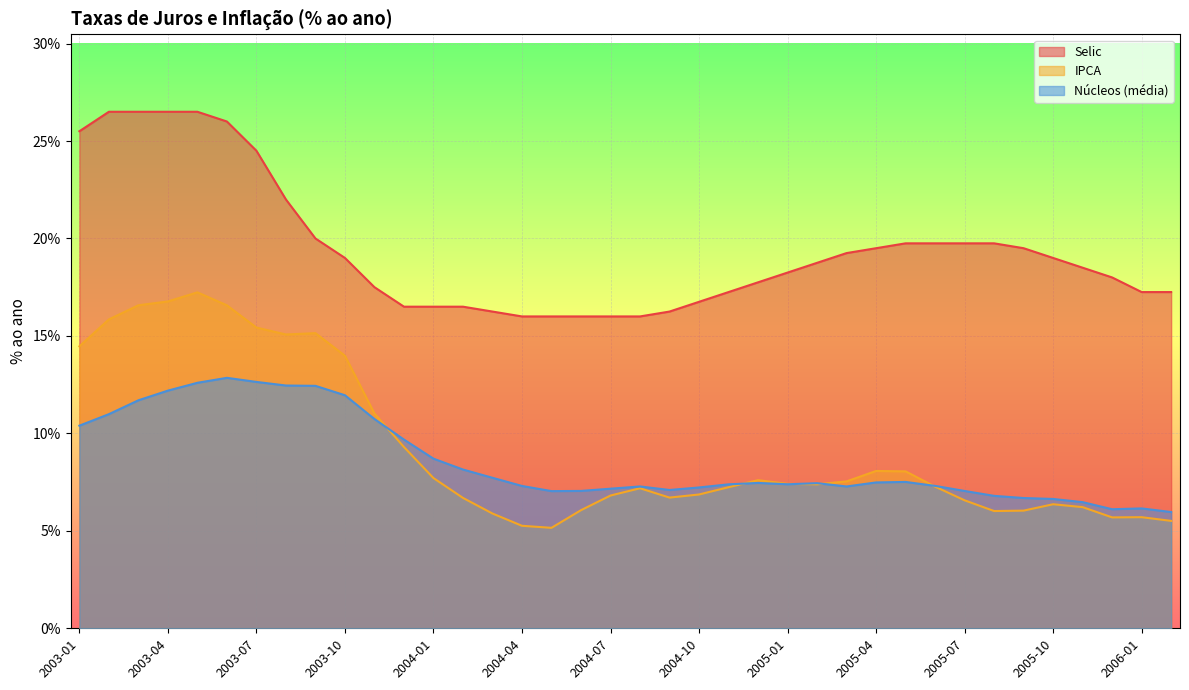

Reading left to right, extract all data points from this chart.

Selic: 0.3	0.3	0.3	0.3	0.3	0.3	0.2	0.2	0.2	0.2	0.2	0.2	0.2	0.2	0.2	0.2	0.2	0.2	0.2	0.2	0.2	0.2	0.2	0.2	0.2	0.2	0.2	0.2	0.2	0.2	0.2	0.2	0.2	0.2	0.2	0.2	0.2	0.2
IPCA: 0.1	0.2	0.2	0.2	0.2	0.2	0.2	0.2	0.2	0.1	0.1	0.1	0.1	0.1	0.1	0.1	0.1	0.1	0.1	0.1	0.1	0.1	0.1	0.1	0.1	0.1	0.1	0.1	0.1	0.1	0.1	0.1	0.1	0.1	0.1	0.1	0.1	0.1
Nucleos (media): 0.1	0.1	0.1	0.1	0.1	0.1	0.1	0.1	0.1	0.1	0.1	0.1	0.1	0.1	0.1	0.1	0.1	0.1	0.1	0.1	0.1	0.1	0.1	0.1	0.1	0.1	0.1	0.1	0.1	0.1	0.1	0.1	0.1	0.1	0.1	0.1	0.1	0.1